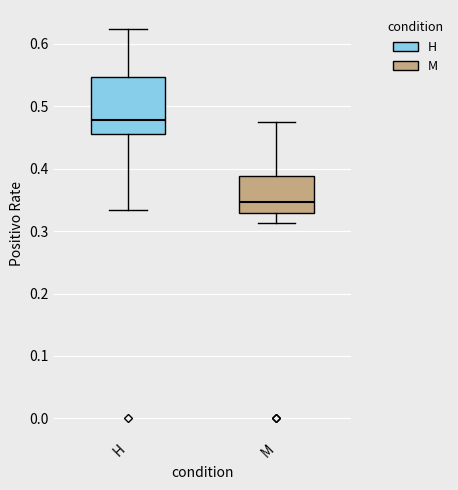

Where is the lower edge of the box for M on the y-axis? The values are not printed on the chart, so give them approximately, as read against the axis.

0.33